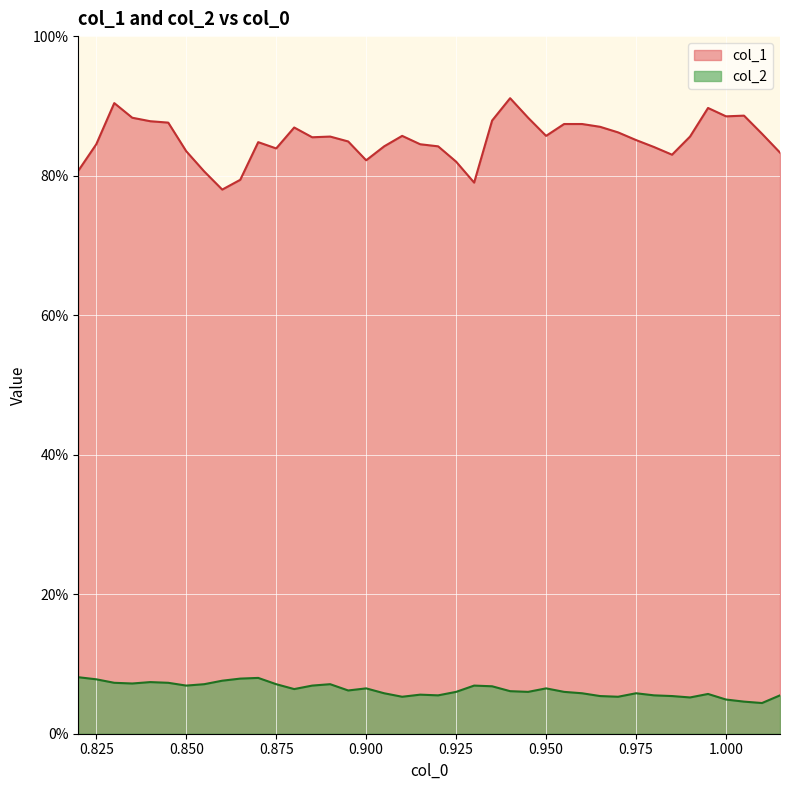

At how many categories does at least one series exceed 0?

40